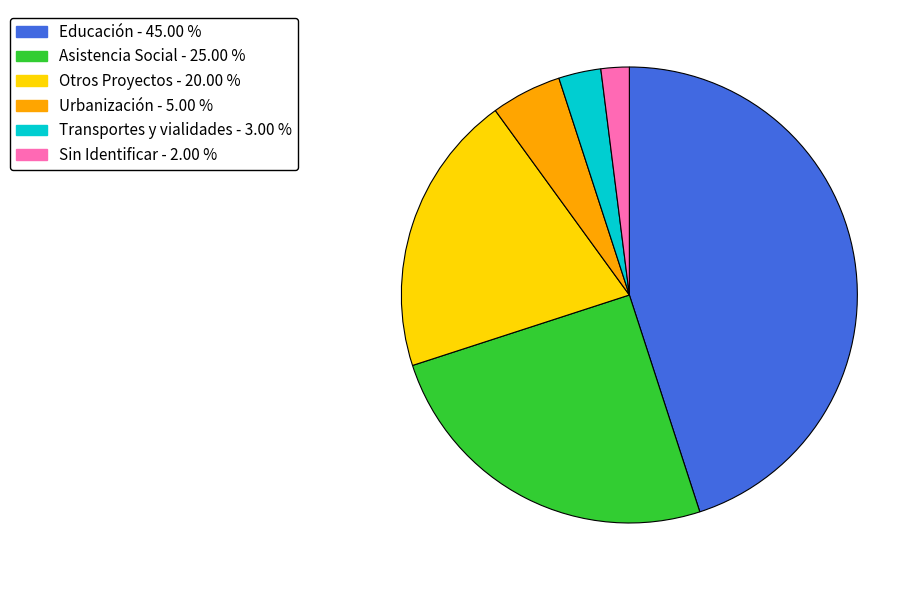

Does any single category account for the majority?

No